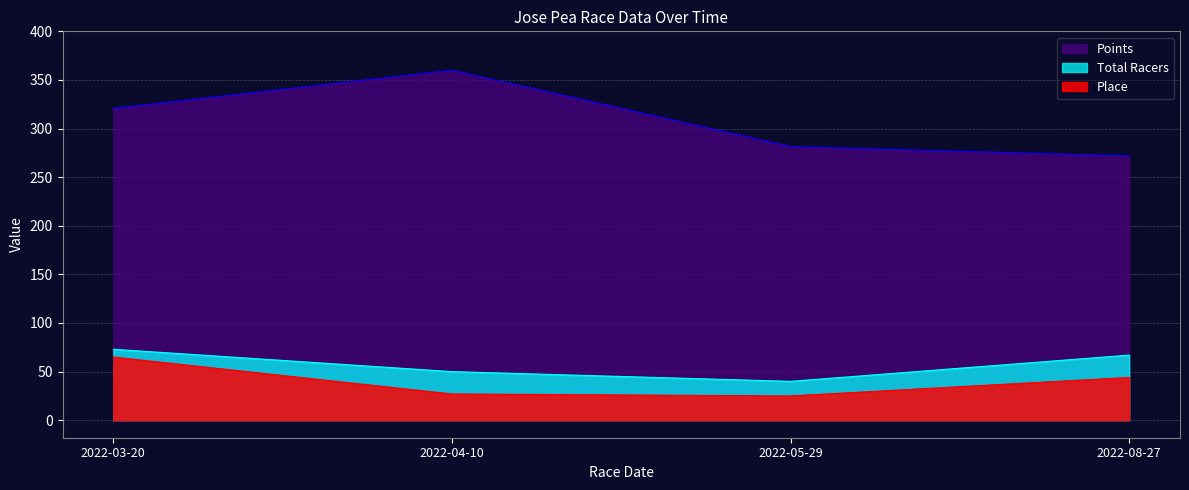

List the series in order of their peak value, lowest first.

Place, Total Racers, Points